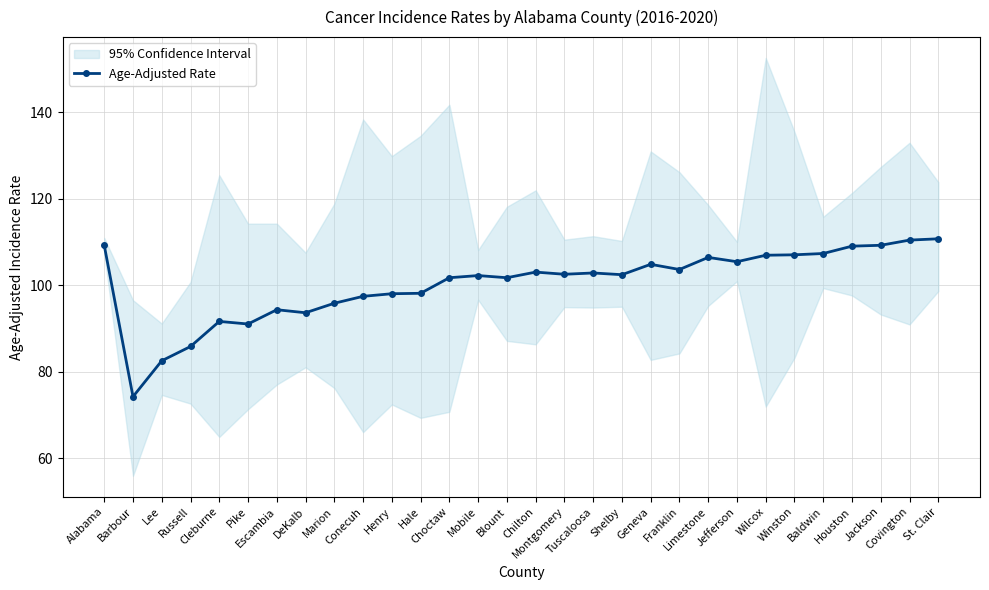

The chart shows a value of 106.4 at Limestone. True or false?

True